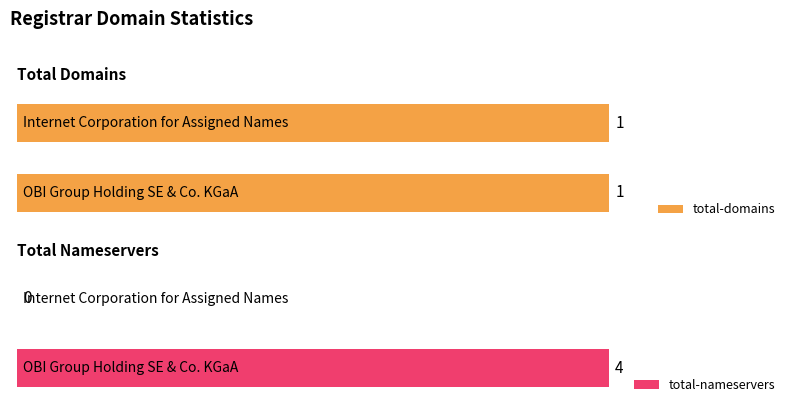

List the series in order of their peak value, lowest first.

total-domains, total-nameservers